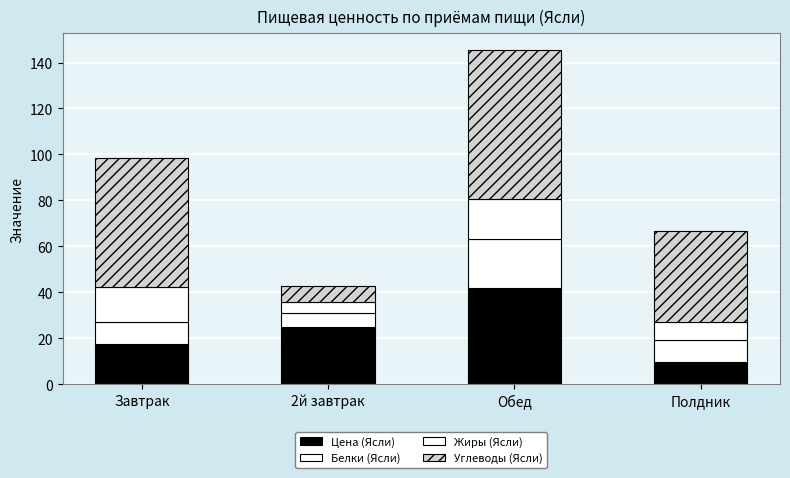

Between Завтрак and Полдник, which series saw the biggest shift?

Углеводы (Ясли)